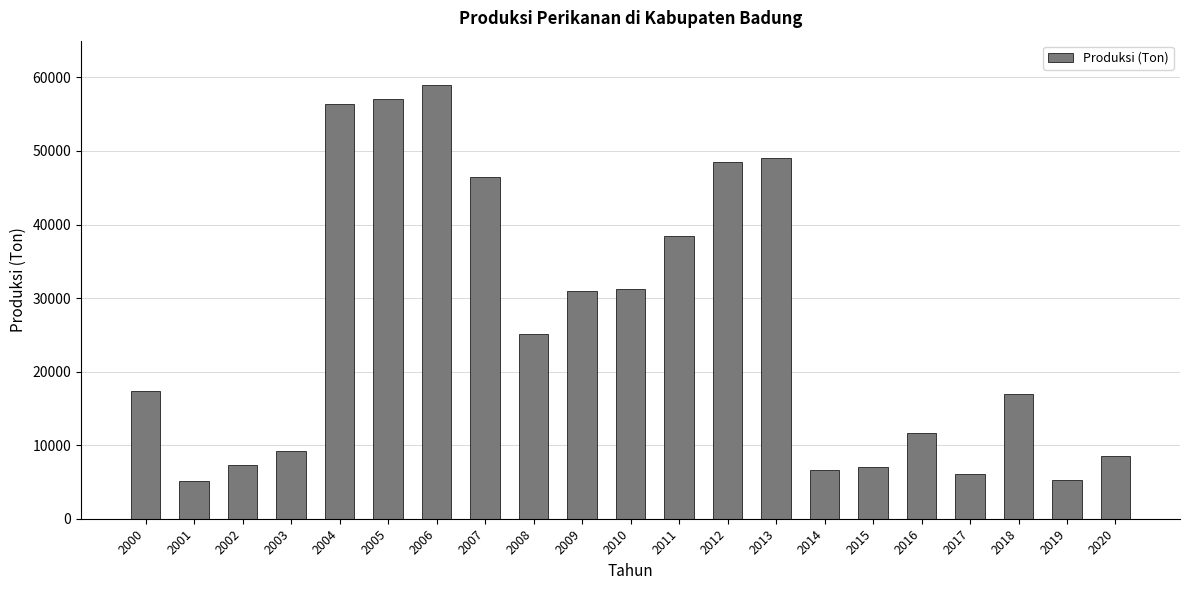

True or false: the data shows 48564.7 at 2012.

True